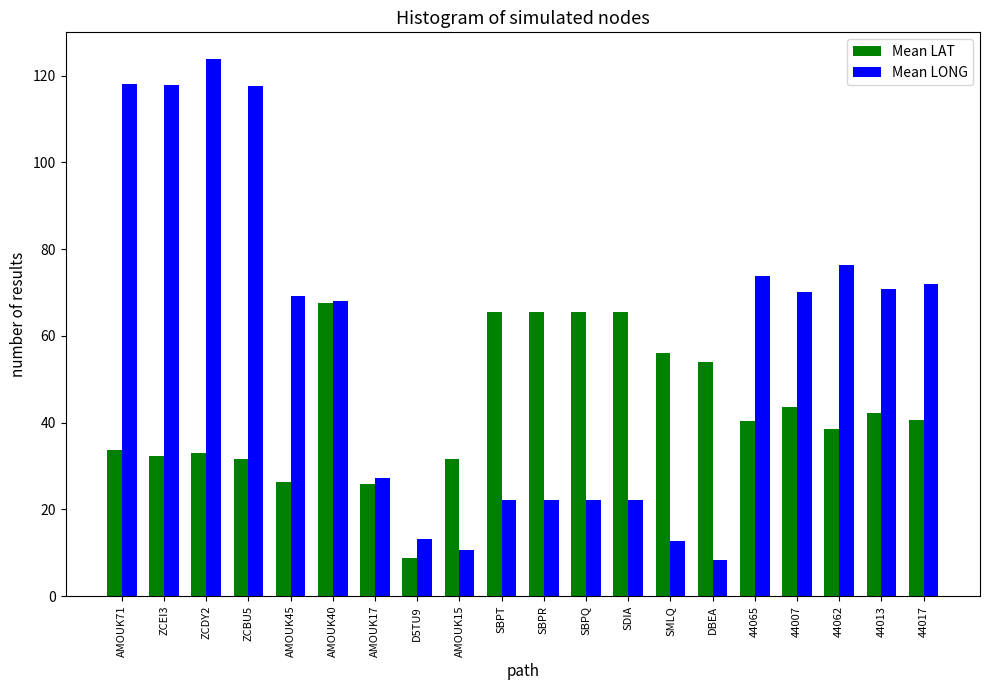

What is the difference between the highest and lowest values at D5TU9?

4.5